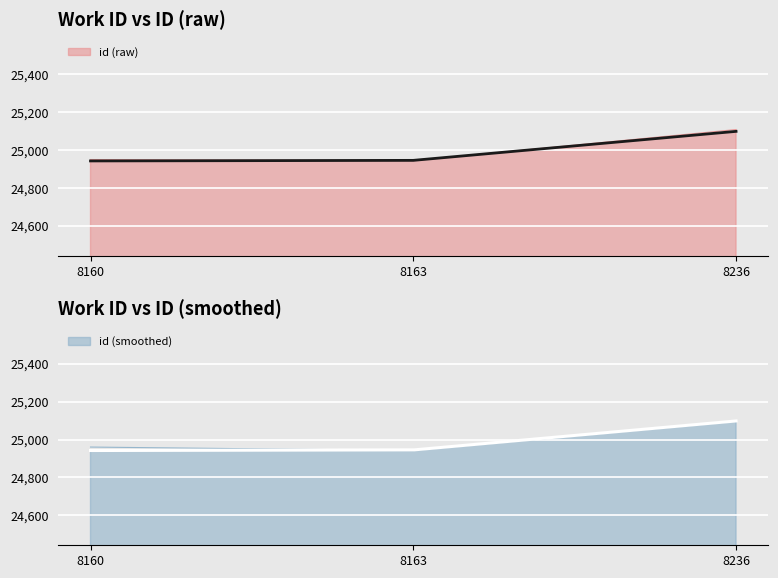

The chart shows a value of 25098 at 8236. True or false?

True